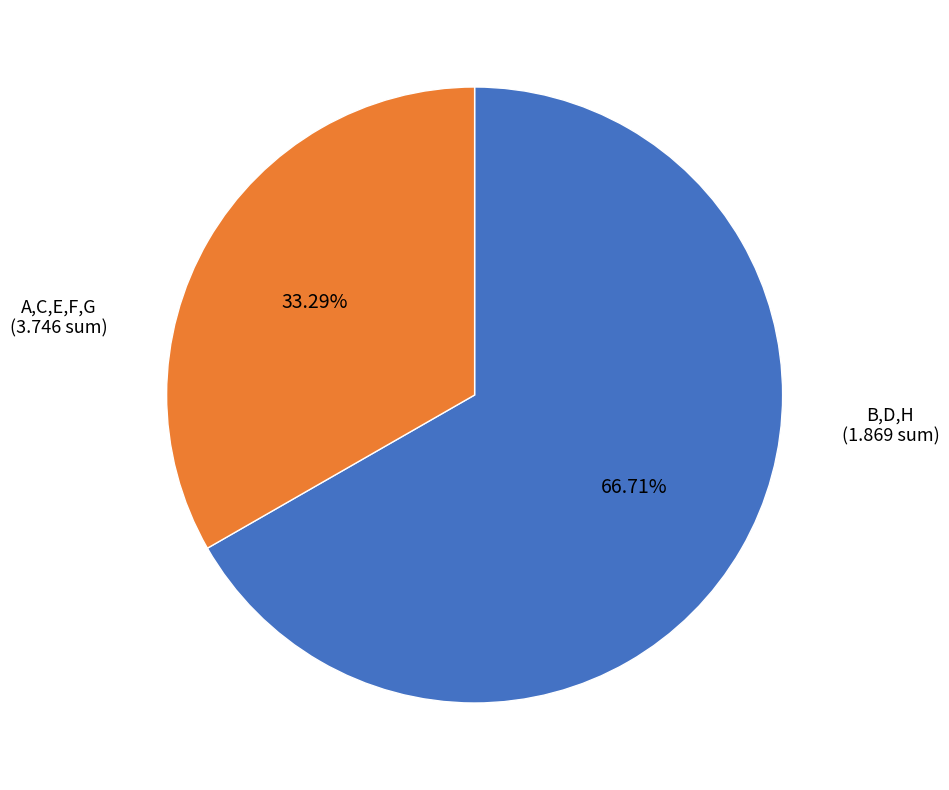

Do B,D,H and A,C,E,F,G together represent more than half of the pie?

Yes